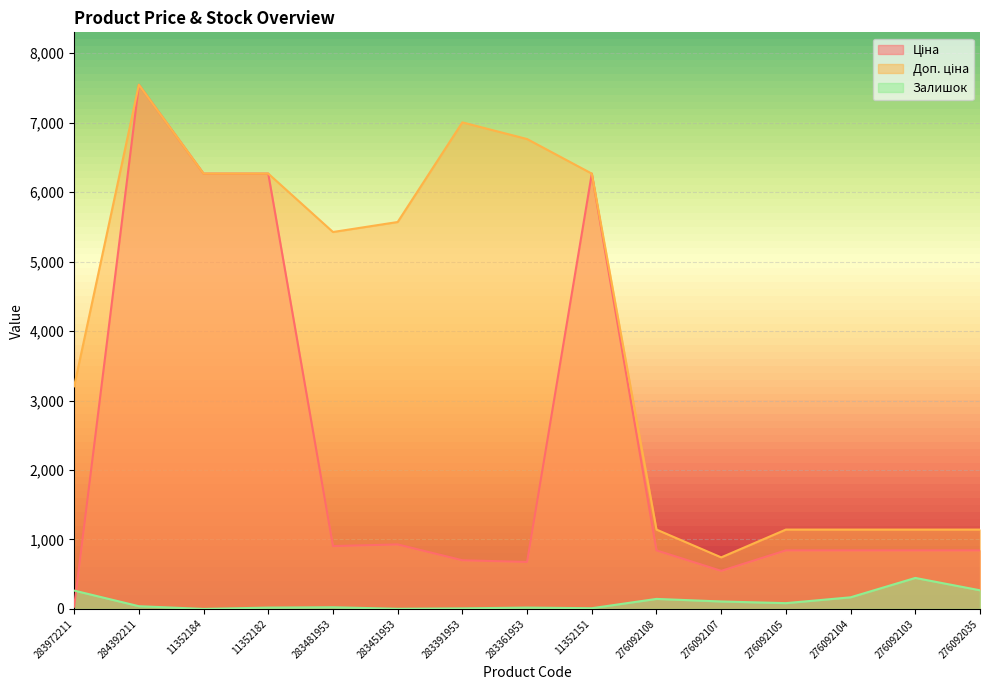

At which category is the sum across all series the highest?

284392211